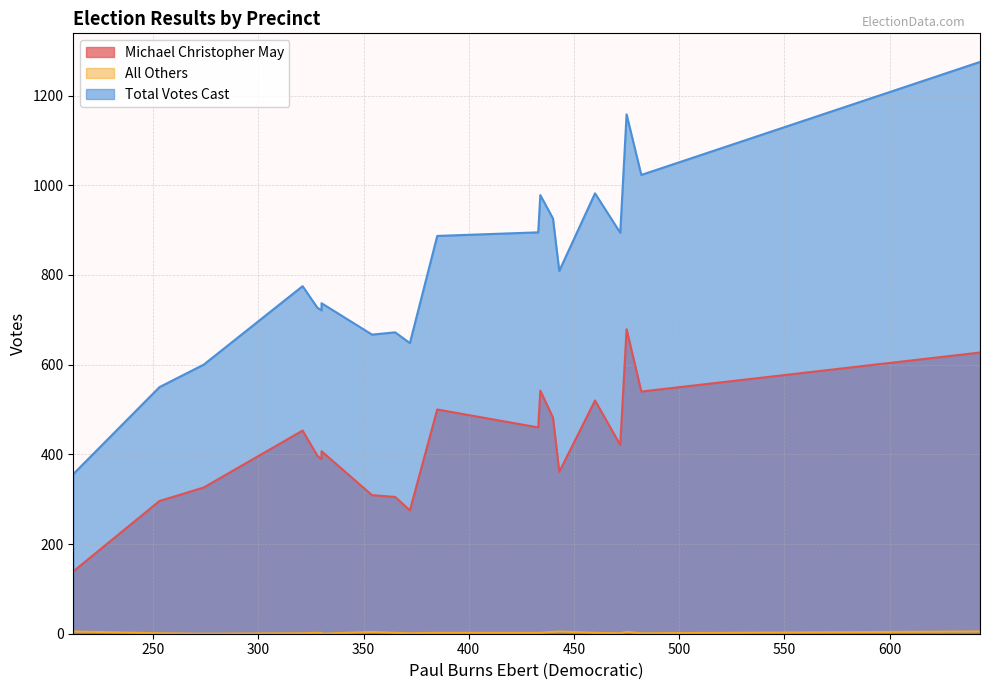

Is it true that Michael Christopher May equals 67 at 204?

False